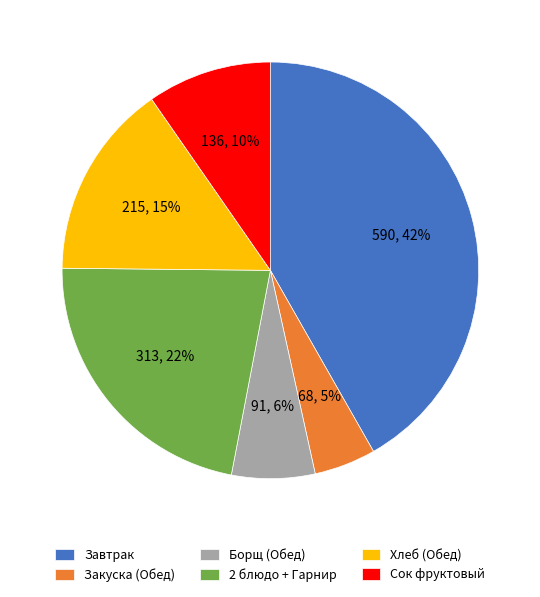

To the nearest percent, what portion does Сок фруктовый represent?

10%